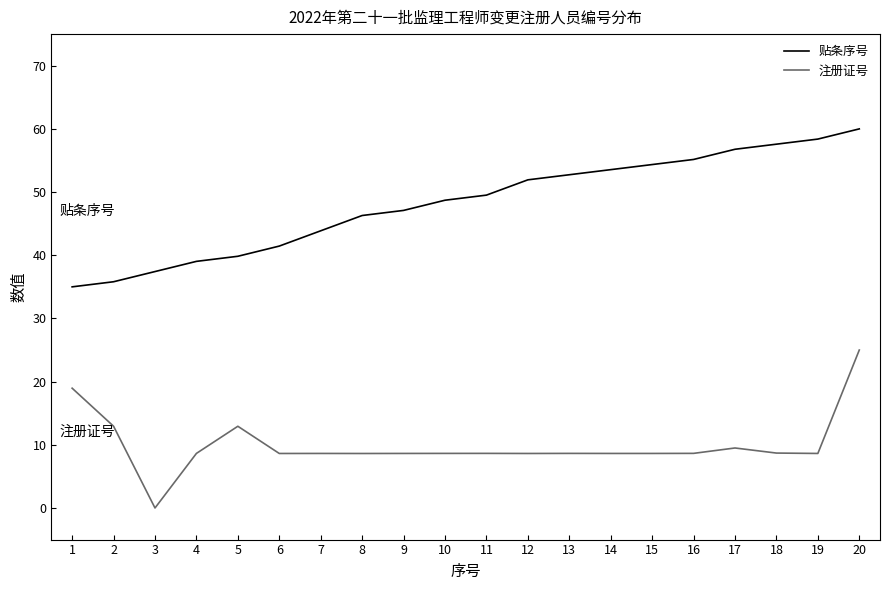

What is the total value across all series at 20?

85.0